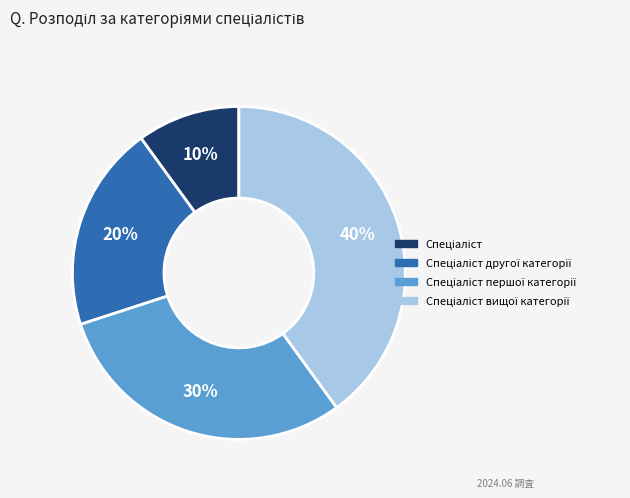

To the nearest percent, what is the difference between the largest and smallest slice percentages?

30%